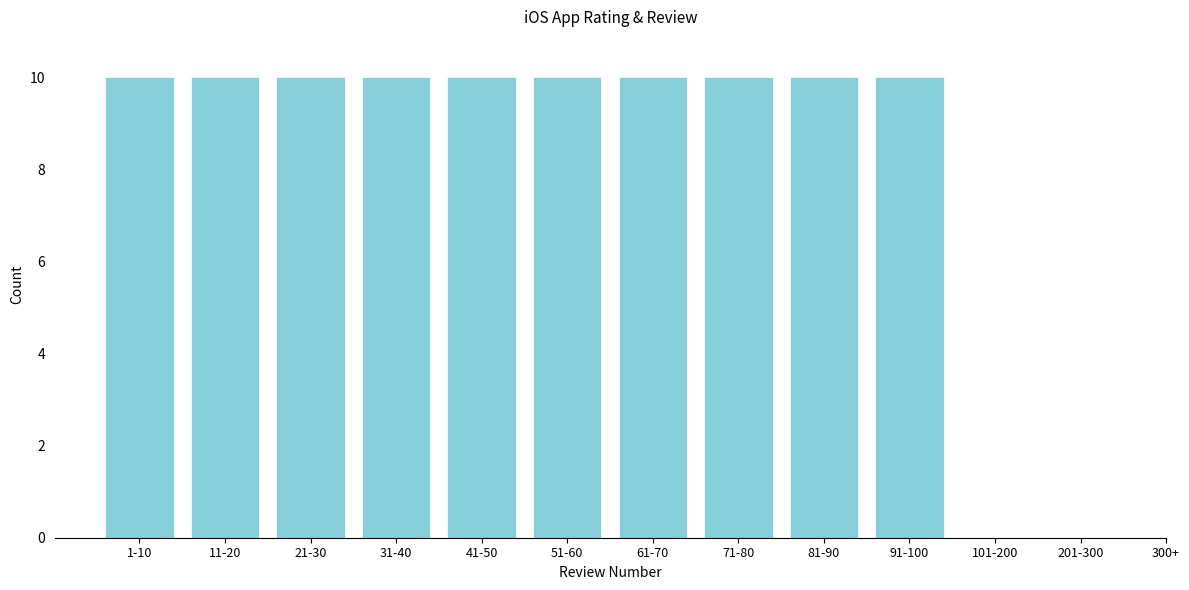

Reading left to right, list all the values displayed in this chart.

1-10=10	11-20=10	21-30=10	31-40=10	41-50=10	51-60=10	61-70=10	71-80=10	81-90=10	91-100=10	101-200=0	201-300=0